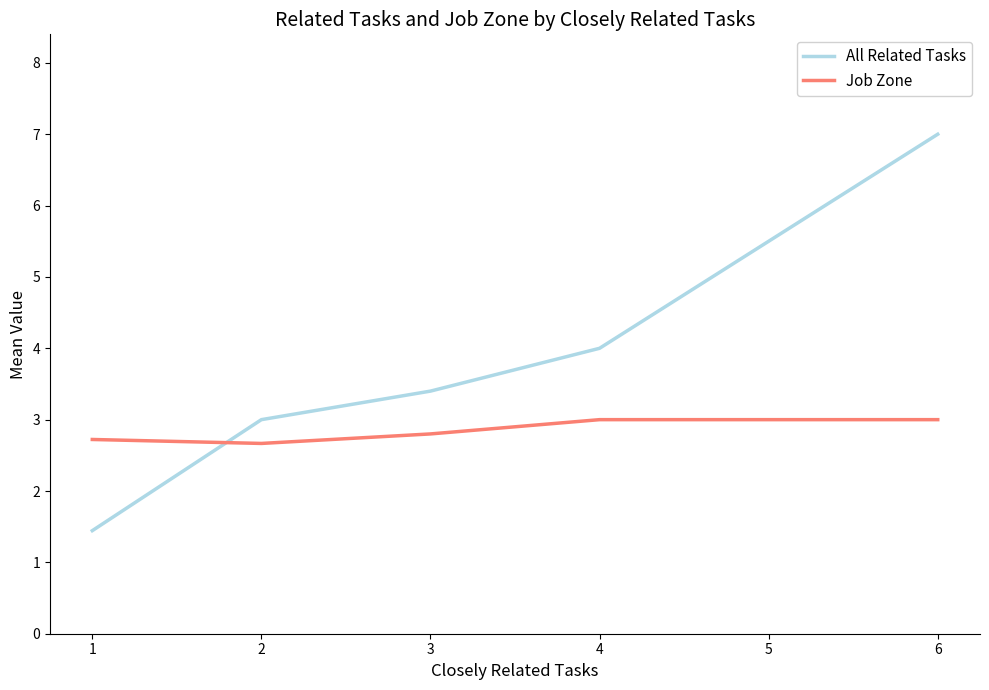

What is the sum of all Job Zone values?

14.2